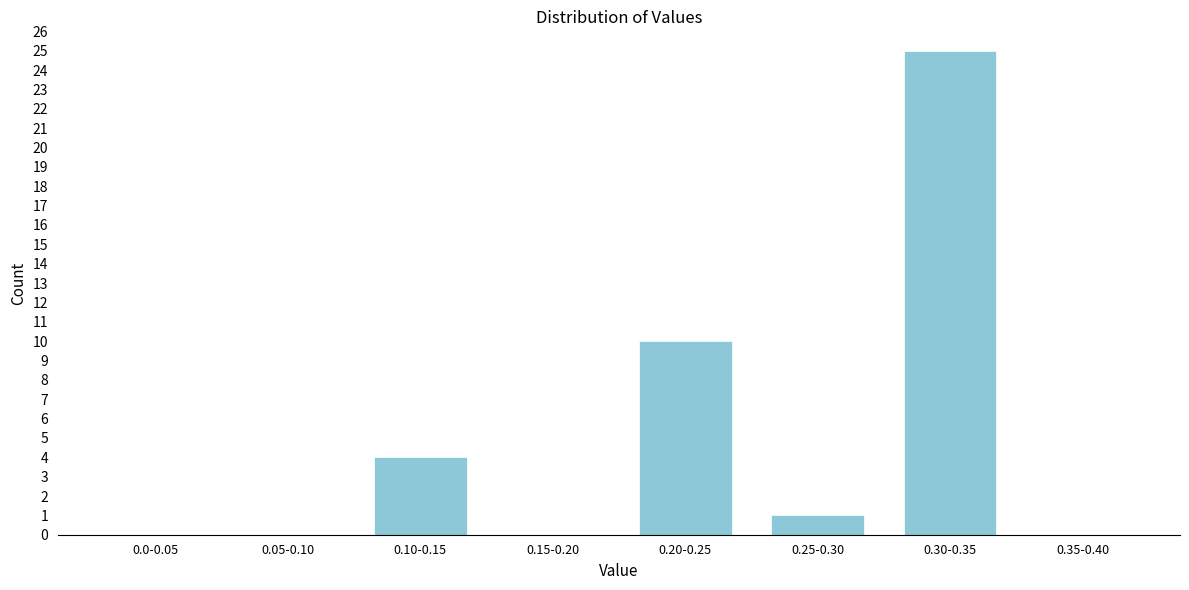

Reading left to right, extract all data points from this chart.

0.0-0.05=0	0.05-0.10=0	0.10-0.15=4	0.15-0.20=0	0.20-0.25=10	0.25-0.30=1	0.30-0.35=25	0.35-0.40=0